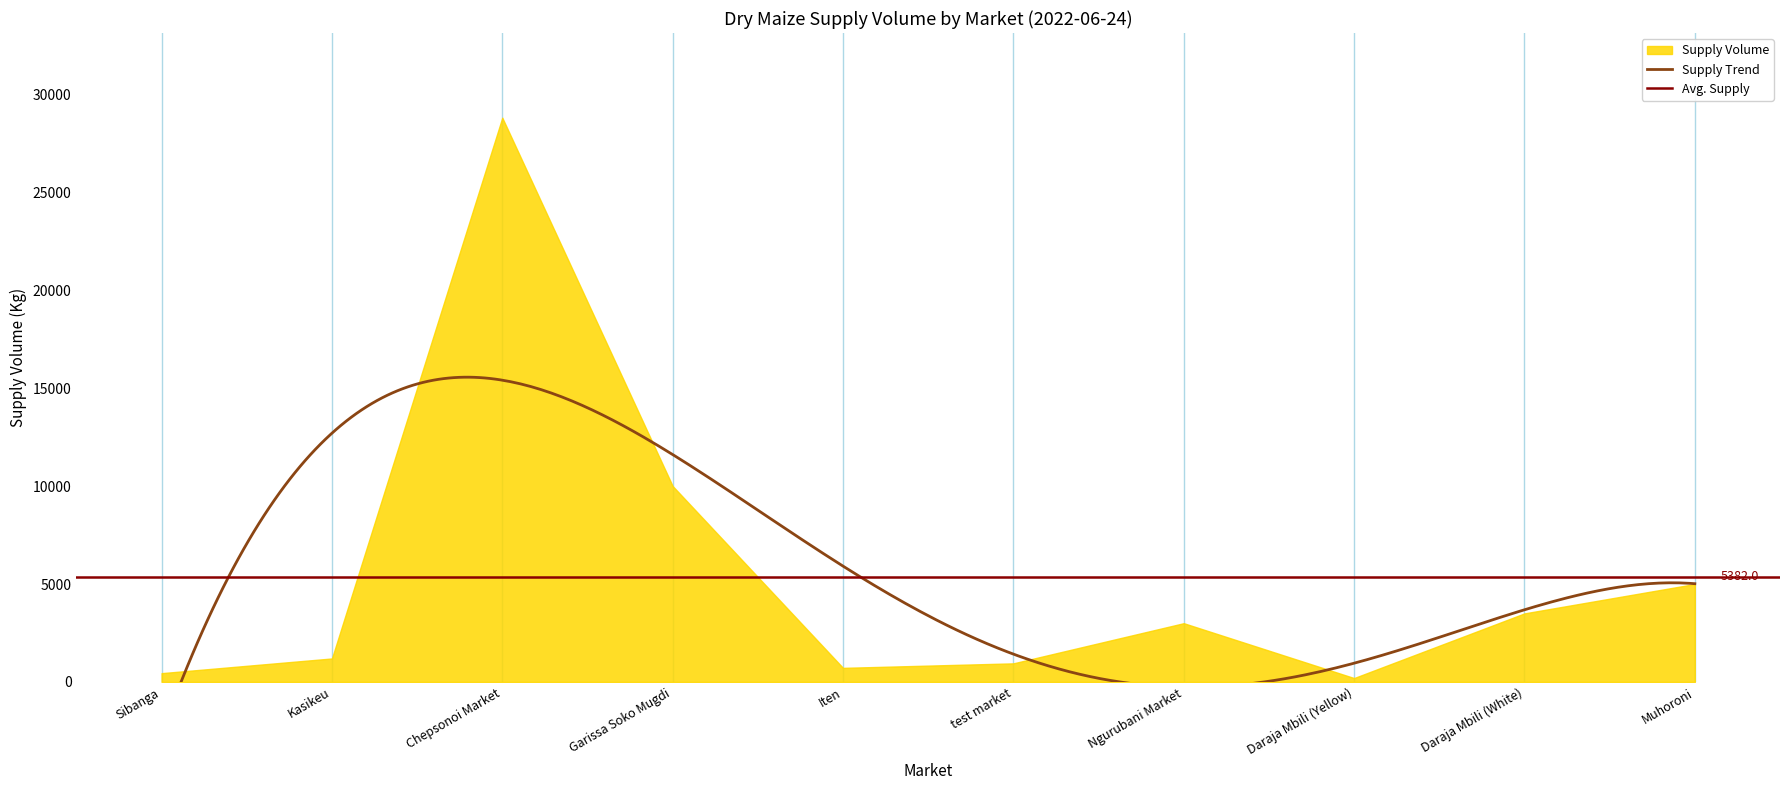

Rank the categories by value from highest to lowest.

Chepsonoi Market, Garissa Soko Mugdi, Muhoroni, Daraja Mbili (White), Ngurubani Market, Kasikeu, test market, Iten, Sibanga, Daraja Mbili (Yellow)